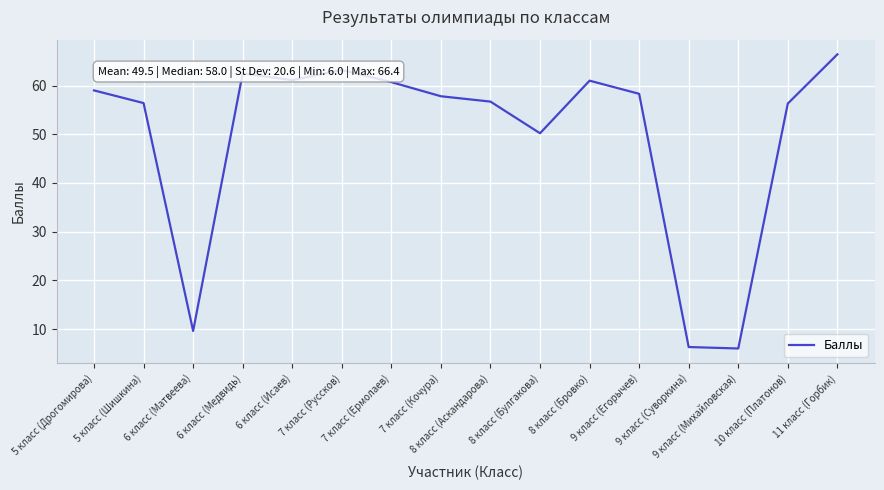

What is the minimum value shown in the chart?

6.0